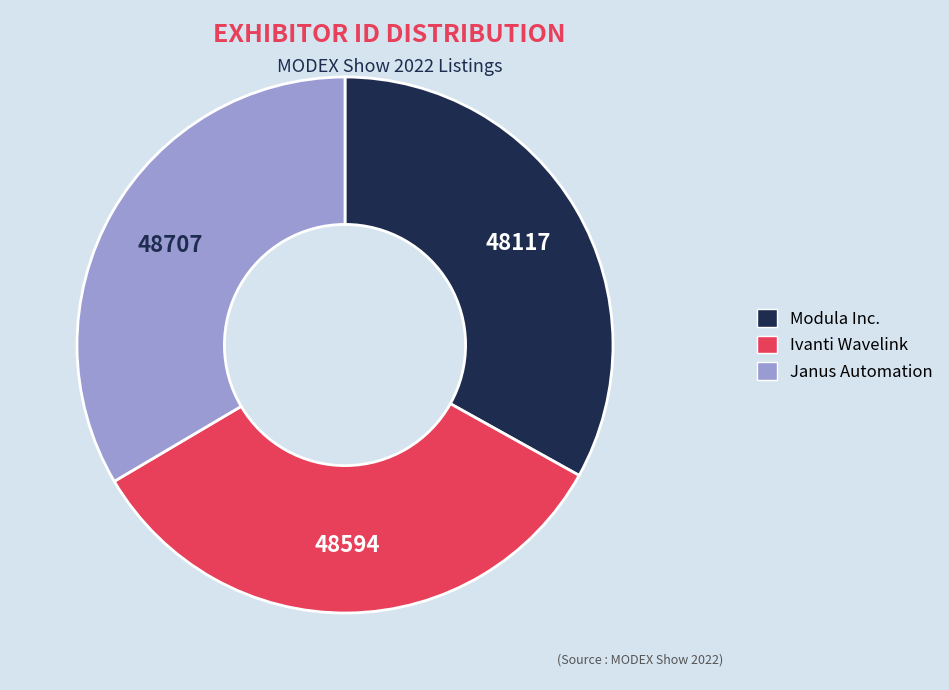

How many slices are in this pie chart?

3